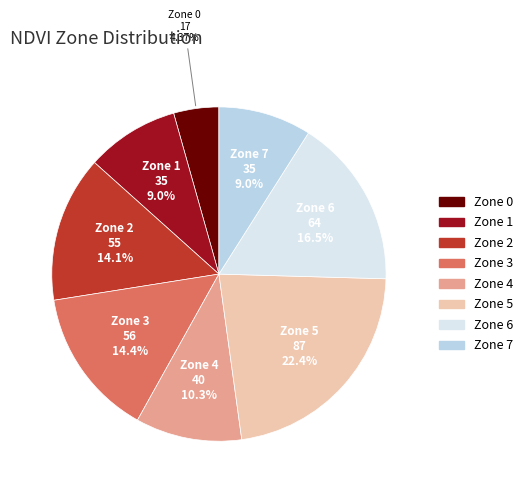

Is there a majority slice in this chart?

No